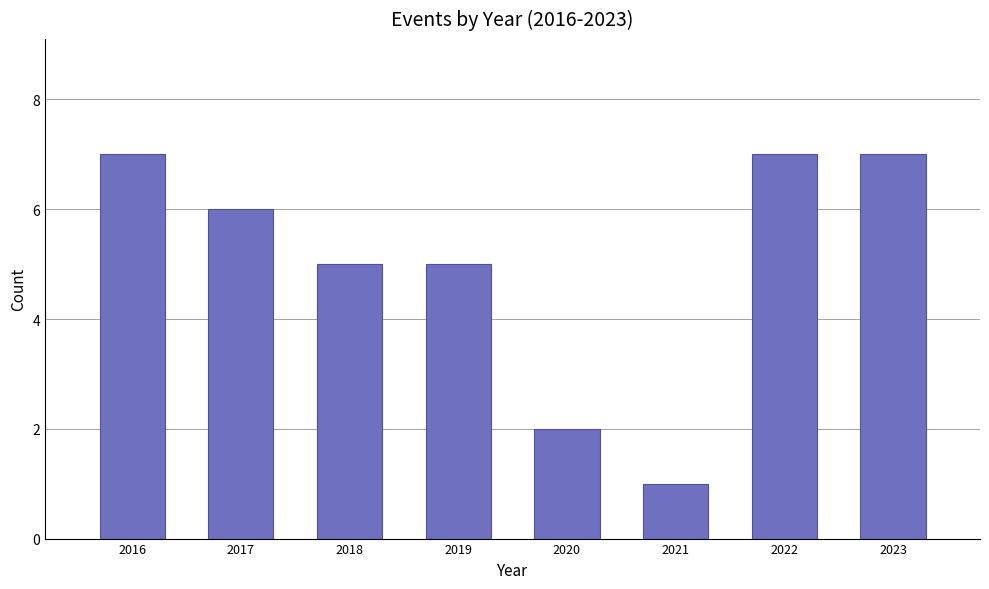

Reading left to right, transcribe all the data shown in this chart.

7	6	5	5	2	1	7	7